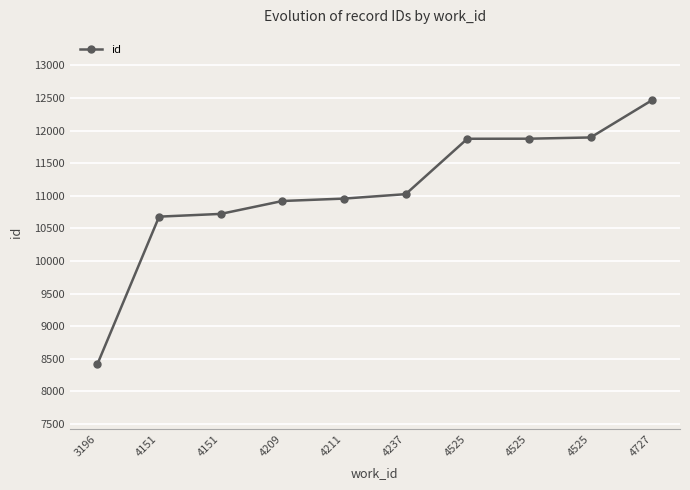

How many lines are shown in the chart?

1